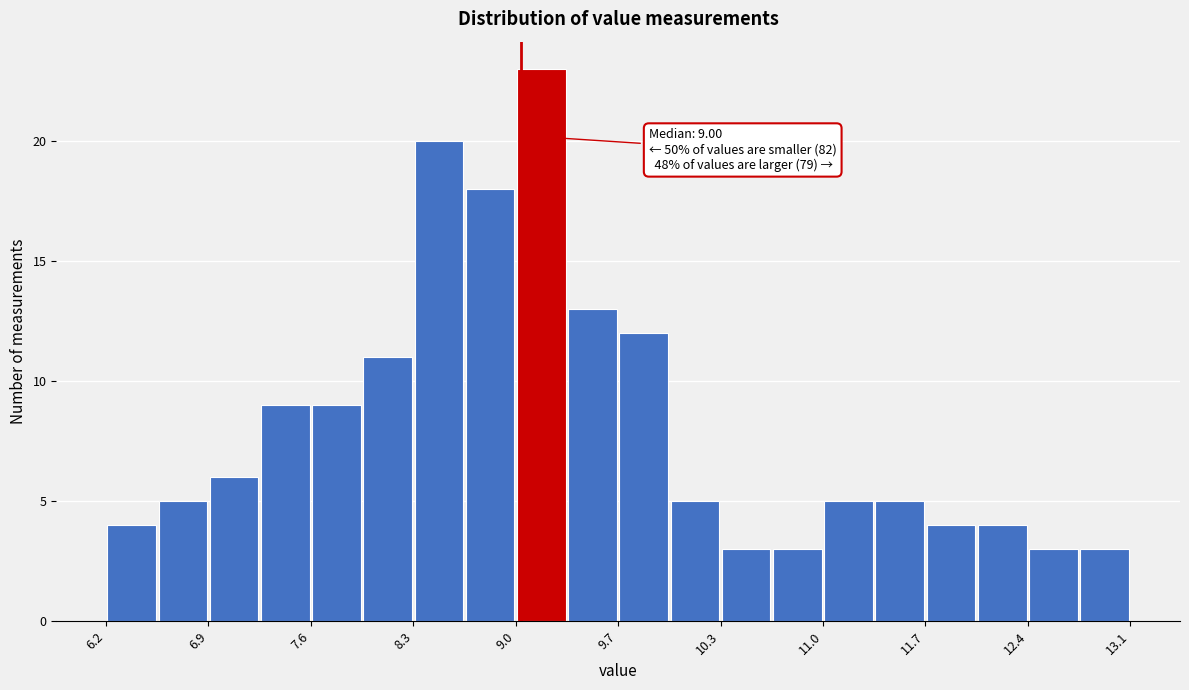

Around what value on the x-axis is the tallest bar? Give the approximate position of its centre, as read against the axis.

9.1